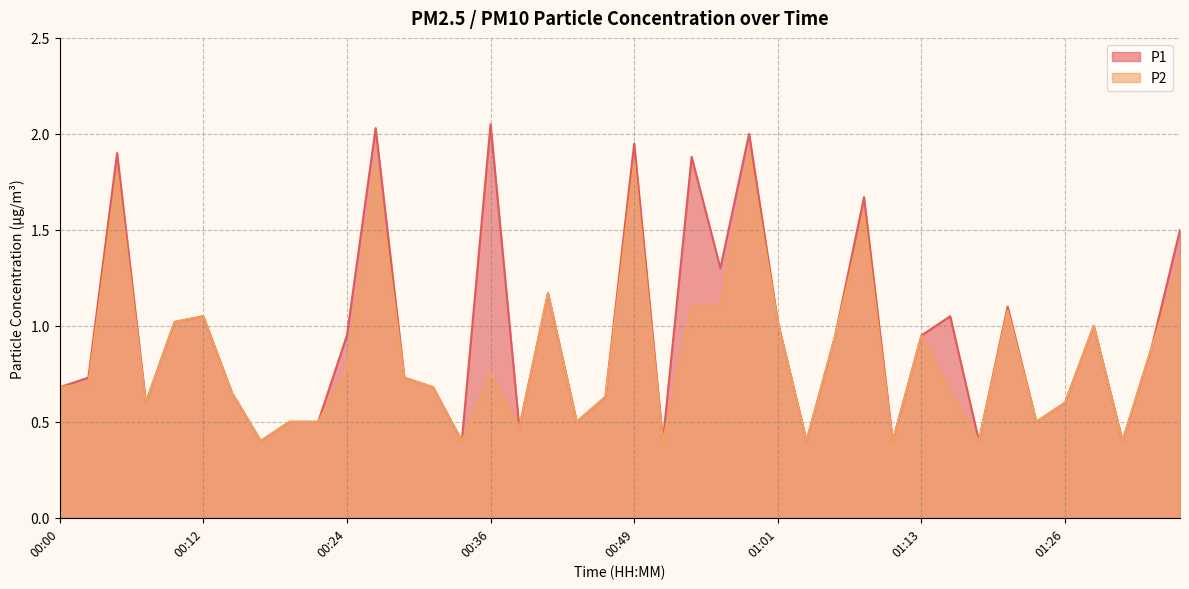

True or false: P2 and P1 cross at least once.

False